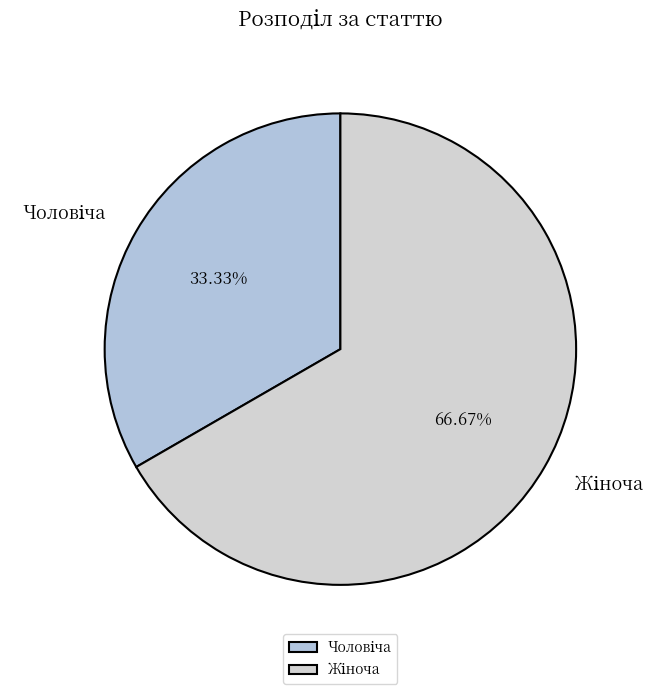

Does any single category account for the majority?

Yes